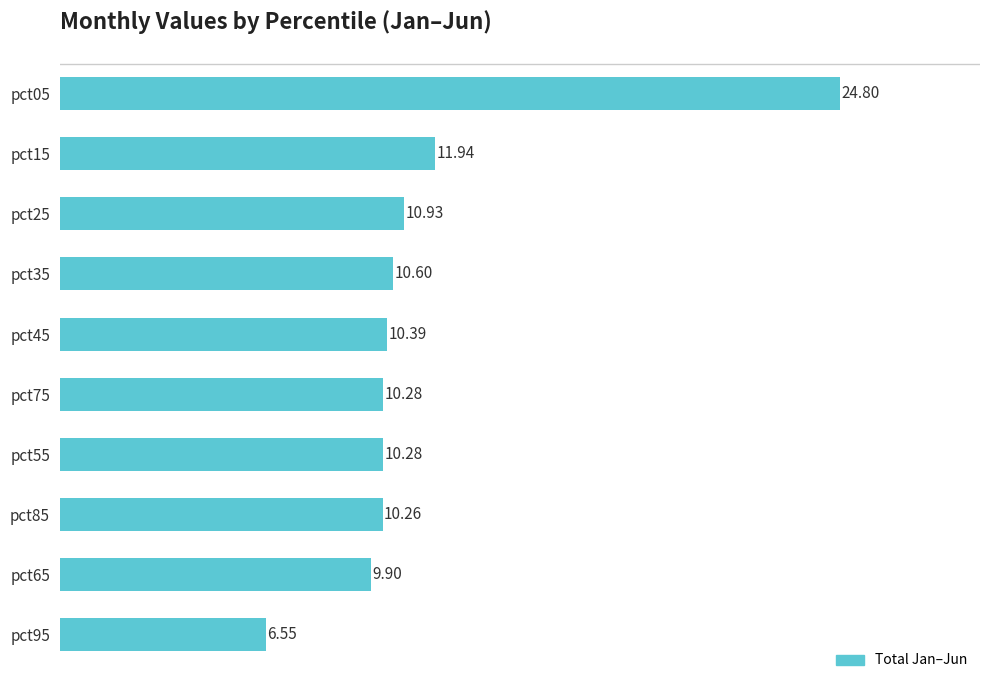

What is the change in value from pct15 to pct75?

-1.7